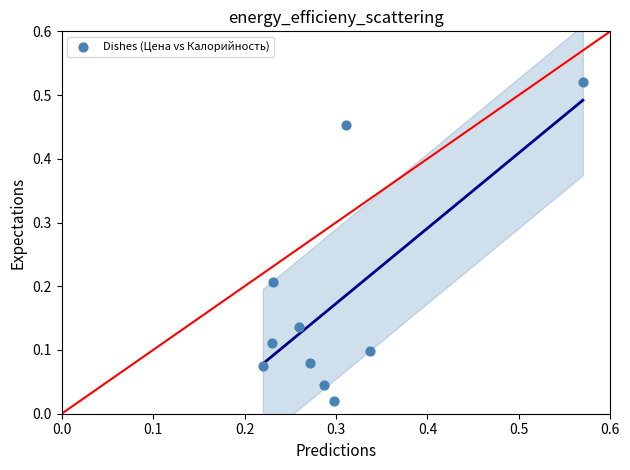

What is the range of X values (max minus min)?

0.3